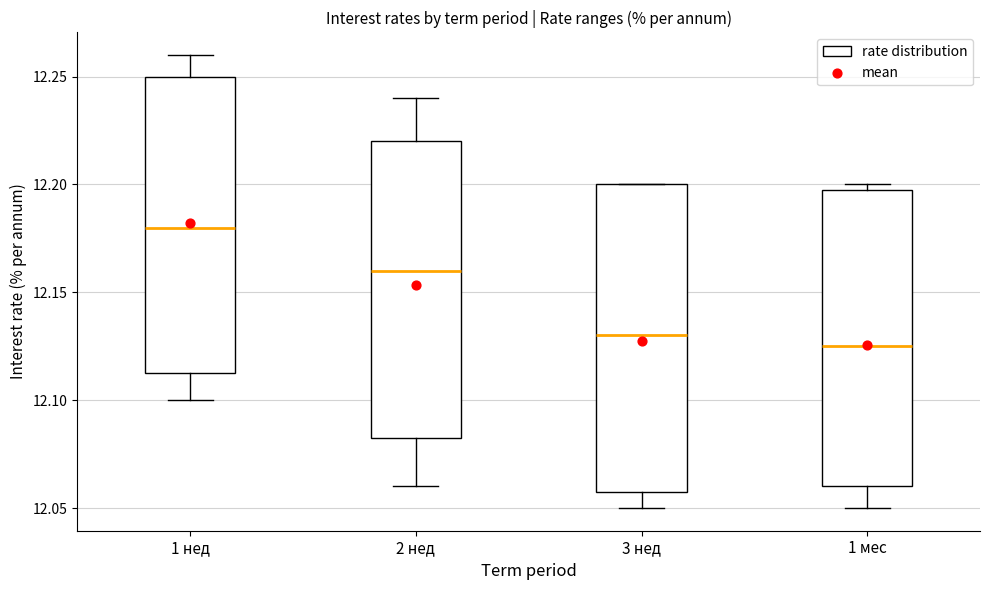

Where does the lower whisker of the box for 1 мес end on the y-axis? The values are not printed on the chart, so give them approximately, as read against the axis.

12.050